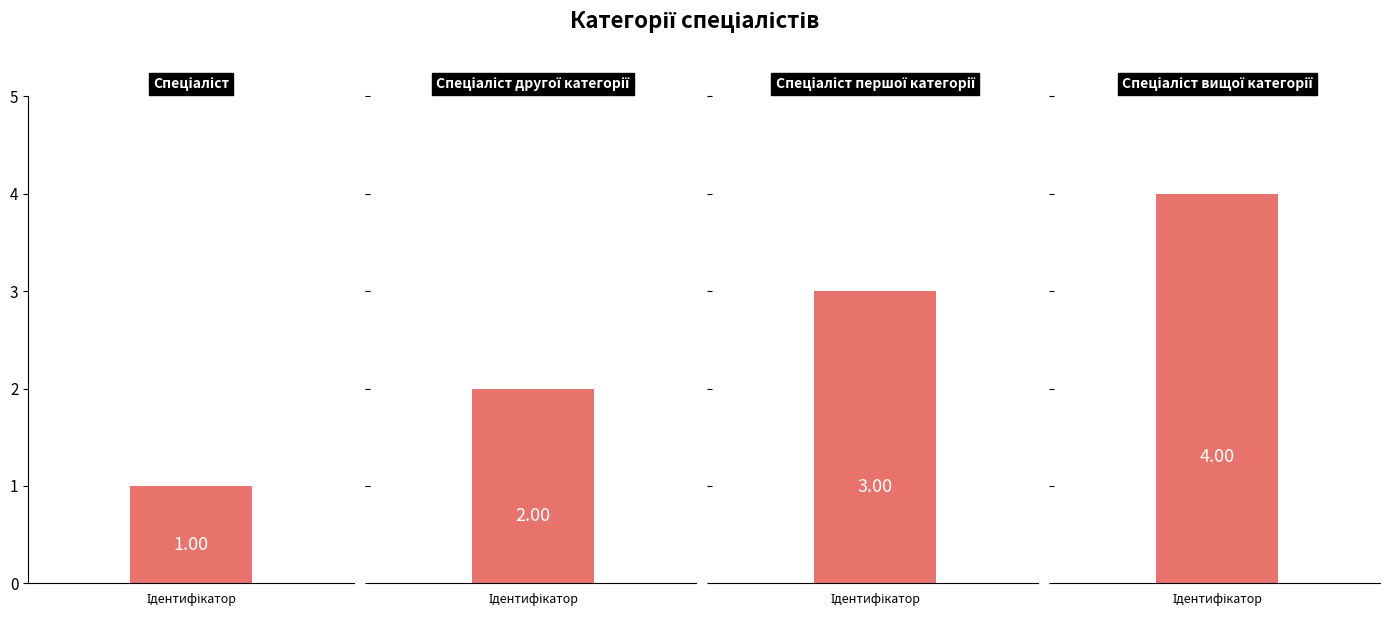

What position from the left is Спеціаліст першої категорії?

3